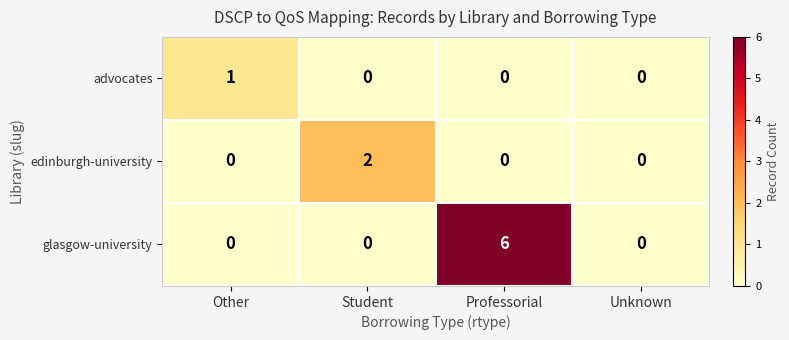

How many series are shown in this chart?

3